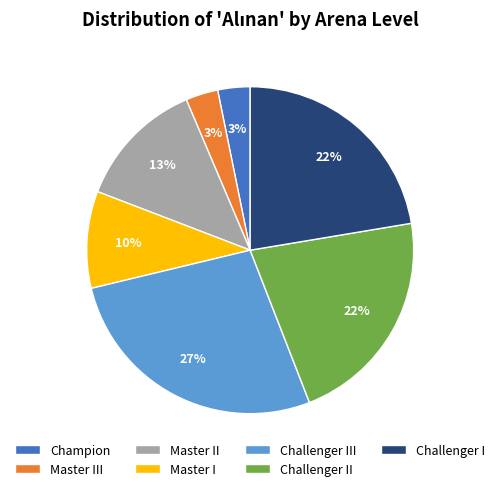

Which has a higher value, Master I or Challenger I?

Challenger I